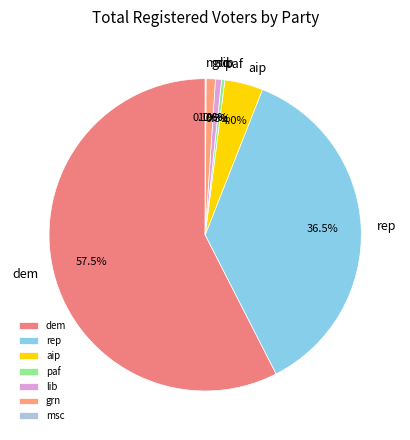

What percentage do lib and aip together represent?

4.6%